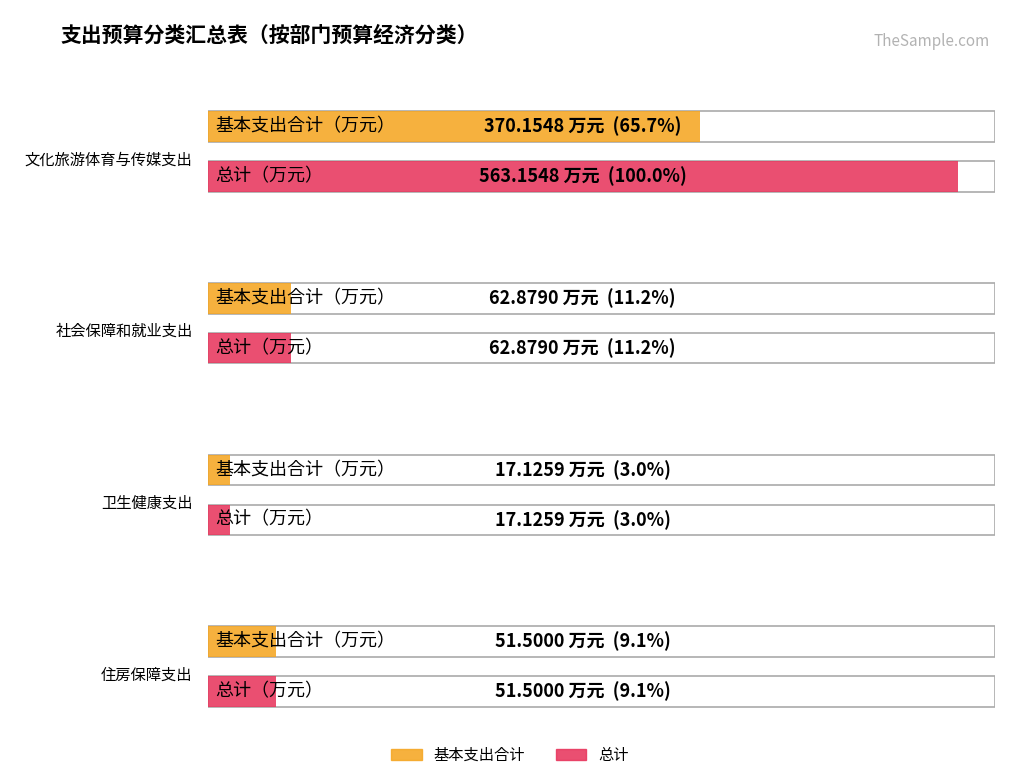

Reading left to right, what are all the values shown in this chart?

基本支出合计: 370.2	62.9	17.1	51.5
总计: 563.2	62.9	17.1	51.5